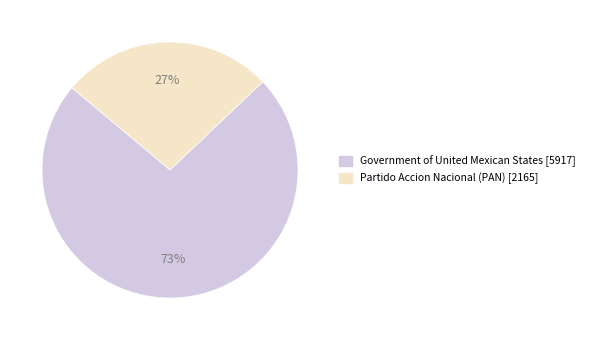

Rank the categories by value from lowest to highest.

Partido Accion Nacional (PAN), Government of United Mexican States